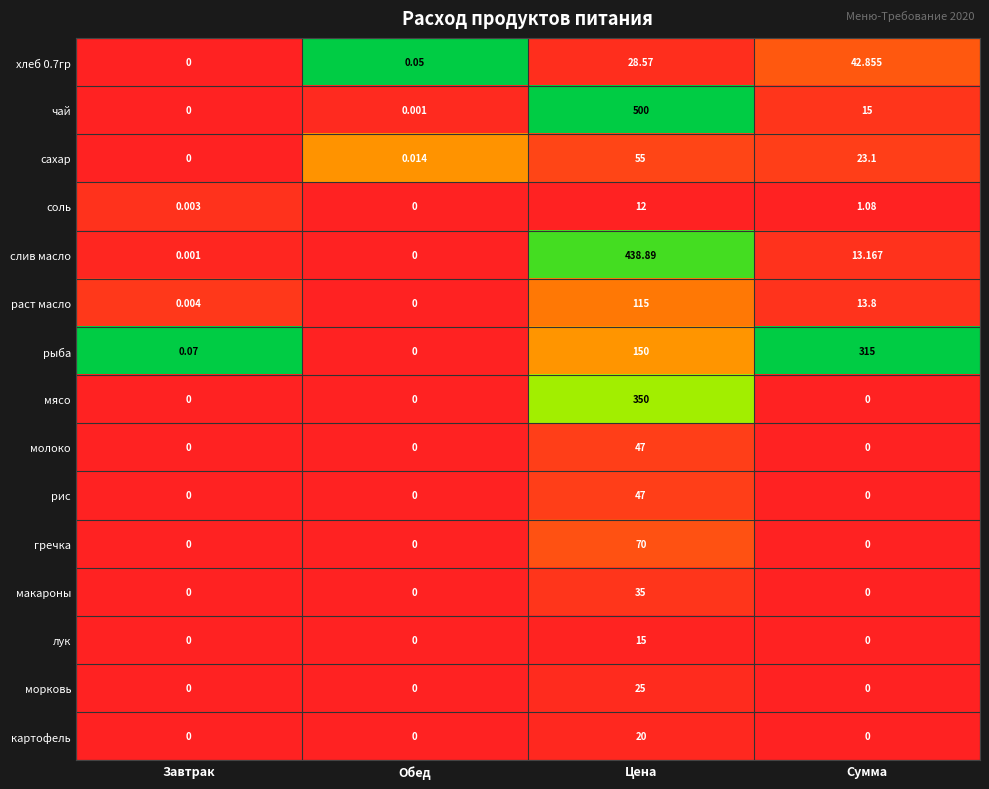

Where does the раст масло series first go above 13?

Цена